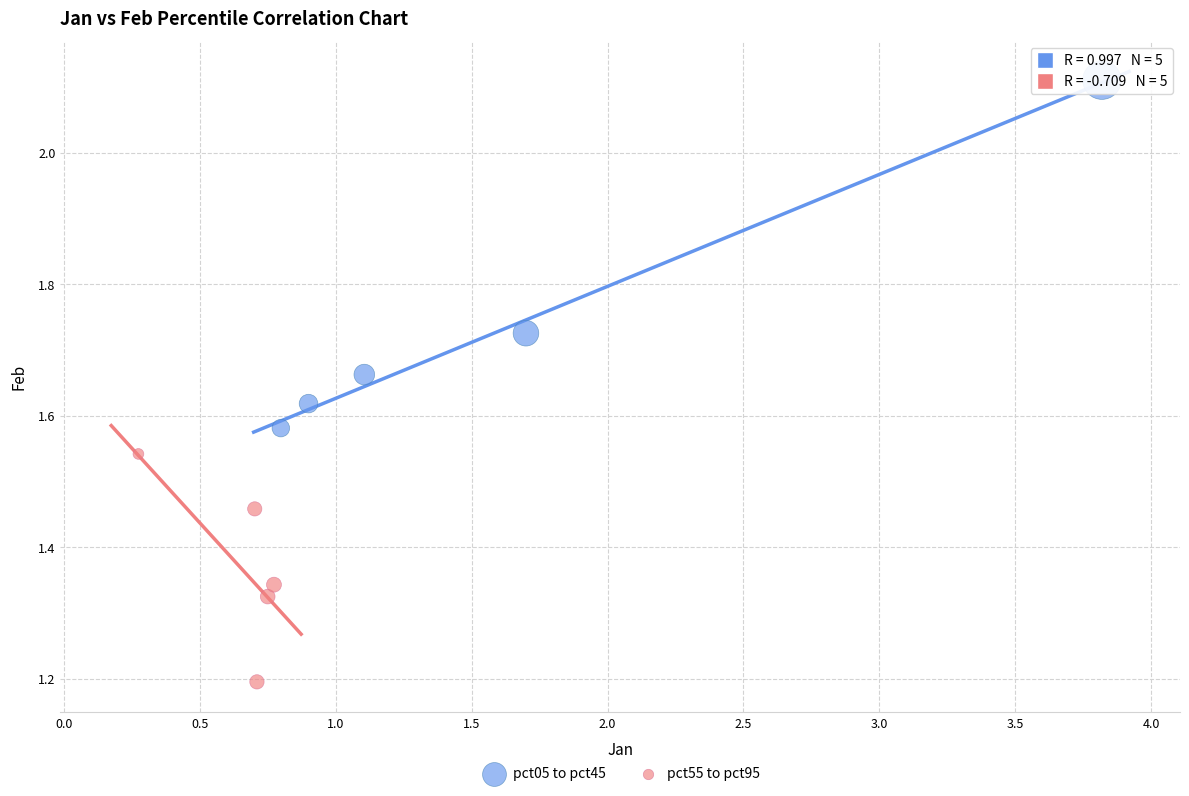

Which series has the largest Y range (max minus min)?

pct05 to pct45